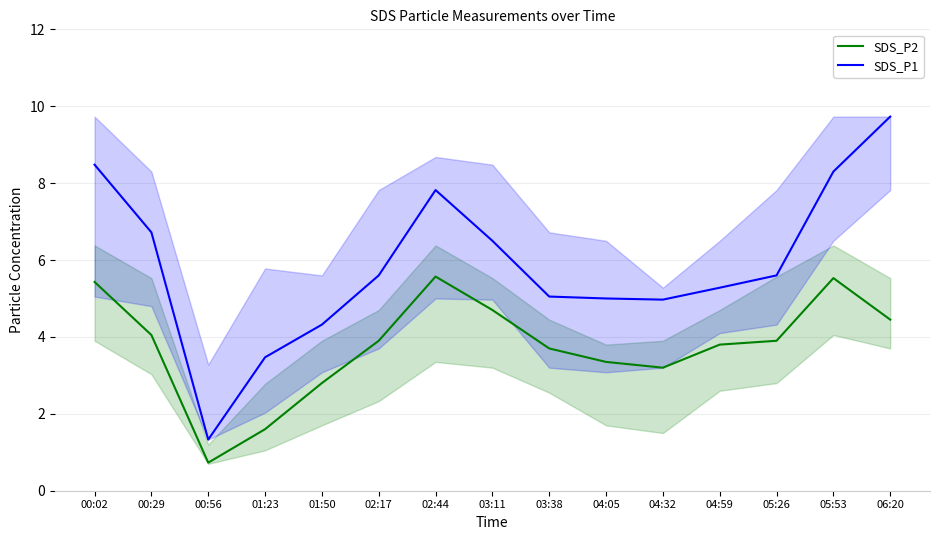

What is the sum of the SDS_P1 values at 01:50 and 05:53?

12.6